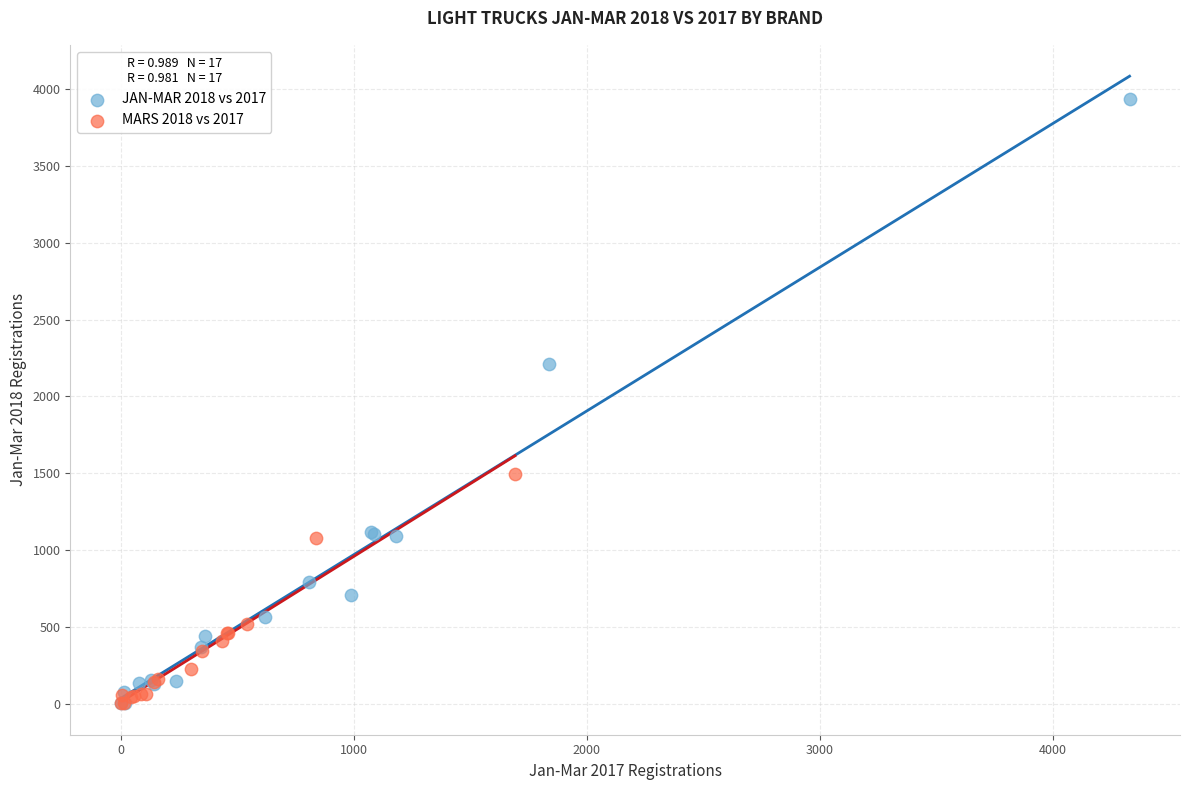

Which series has the widest spread of Y values?

JAN-MAR 2018 vs 2017